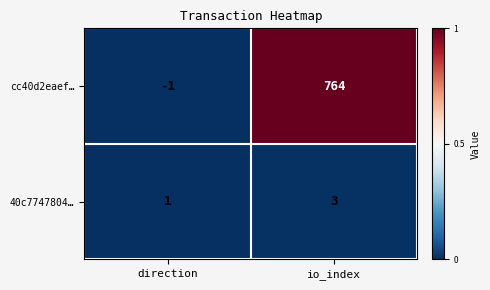

Rank the categories by 40c7747804… value from highest to lowest.

io_index, direction